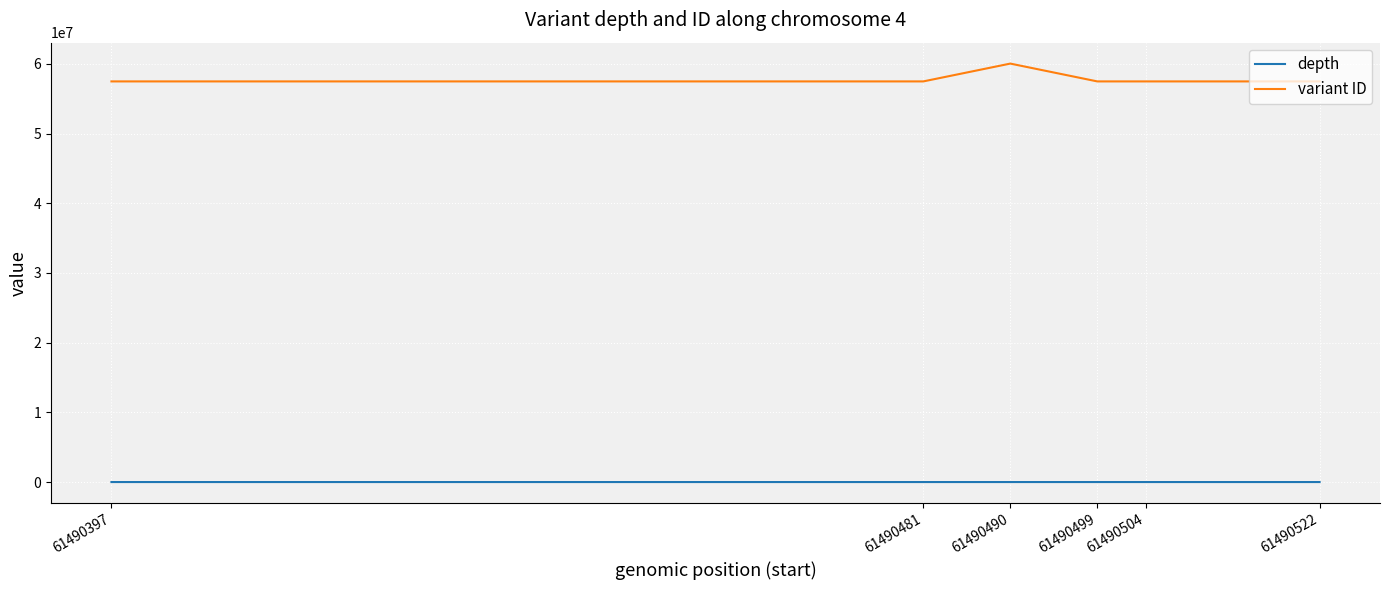

What is the minimum value shown in the chart?

20